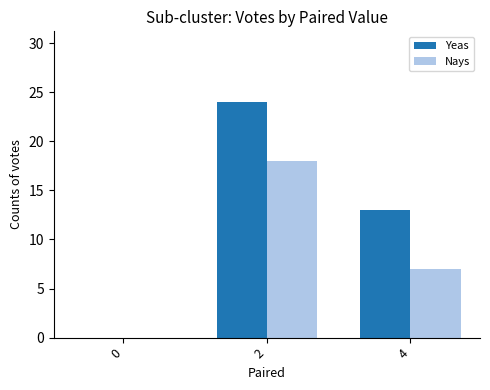

Reading right to left, extract all data points from this chart.

Yeas: 13	24	0
Nays: 7	18	0